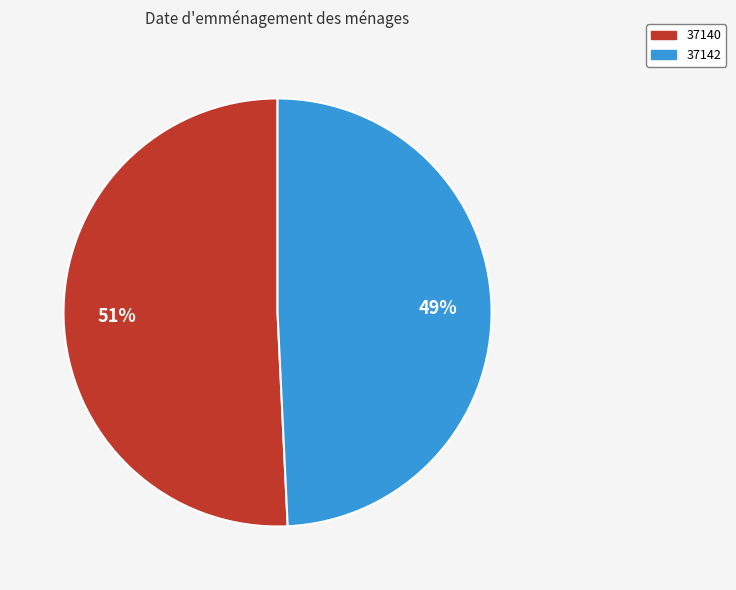

To the nearest percent, what percentage of the pie is 37140?

51%